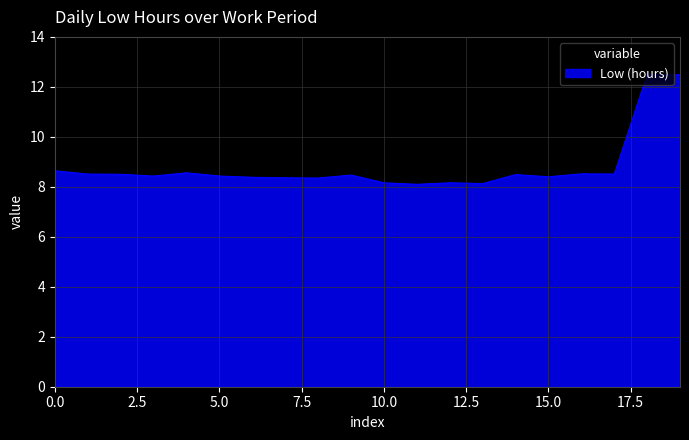

What is the difference between the maximum and minimum values?

4.4